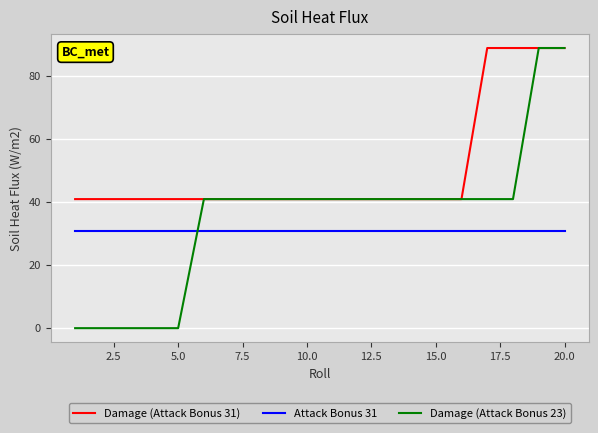

True or false: Attack Bonus 31 and Damage (Attack Bonus 23) intersect in this chart.

True